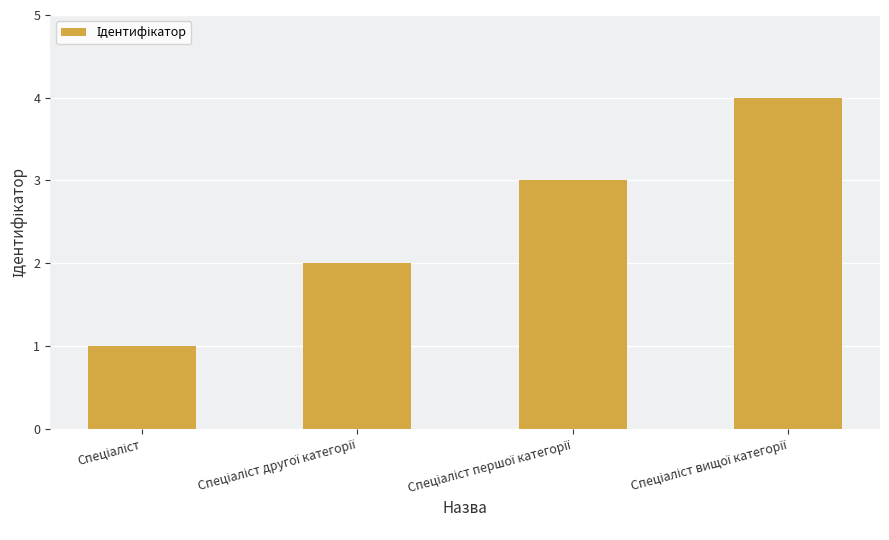

What is the sum of all values?

10